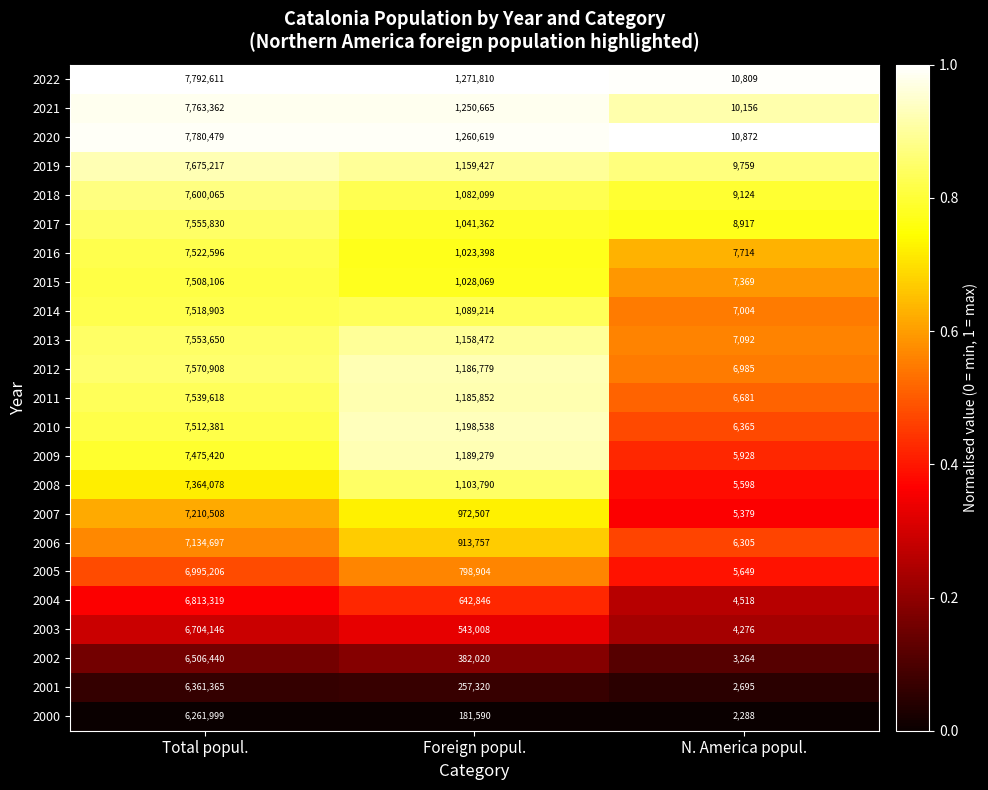

Which series has the largest total across all categories?

2022